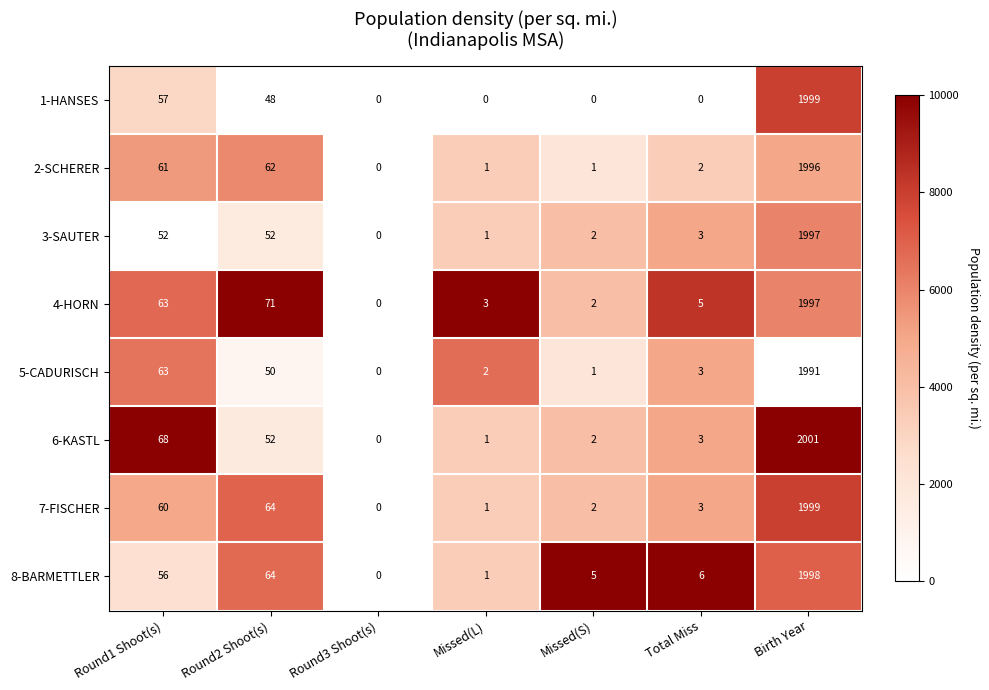

How many data points does each series have?

7